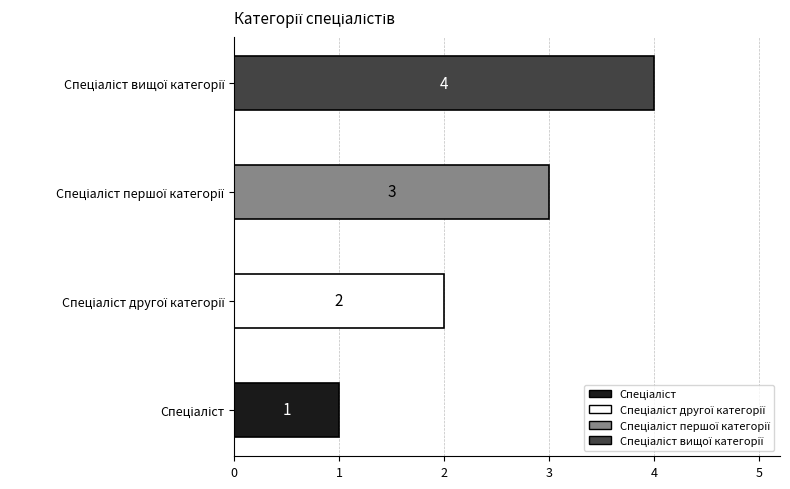

Count the values in the range 2 to 4.

3